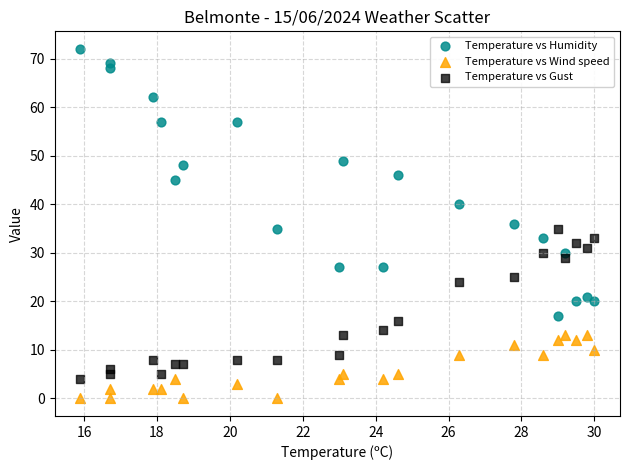

Across all data points, what is the range of Y values (max minus min)?

72